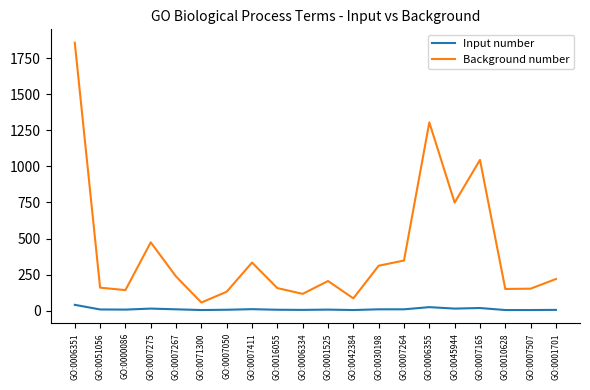

True or false: Input number and Background number intersect in this chart.

False